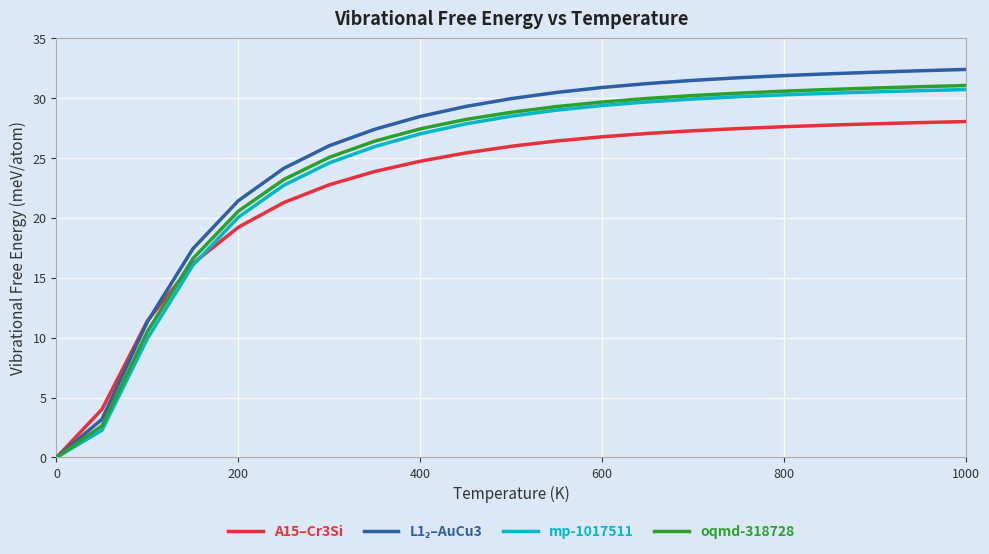

What is the greatest value displayed?

32.4